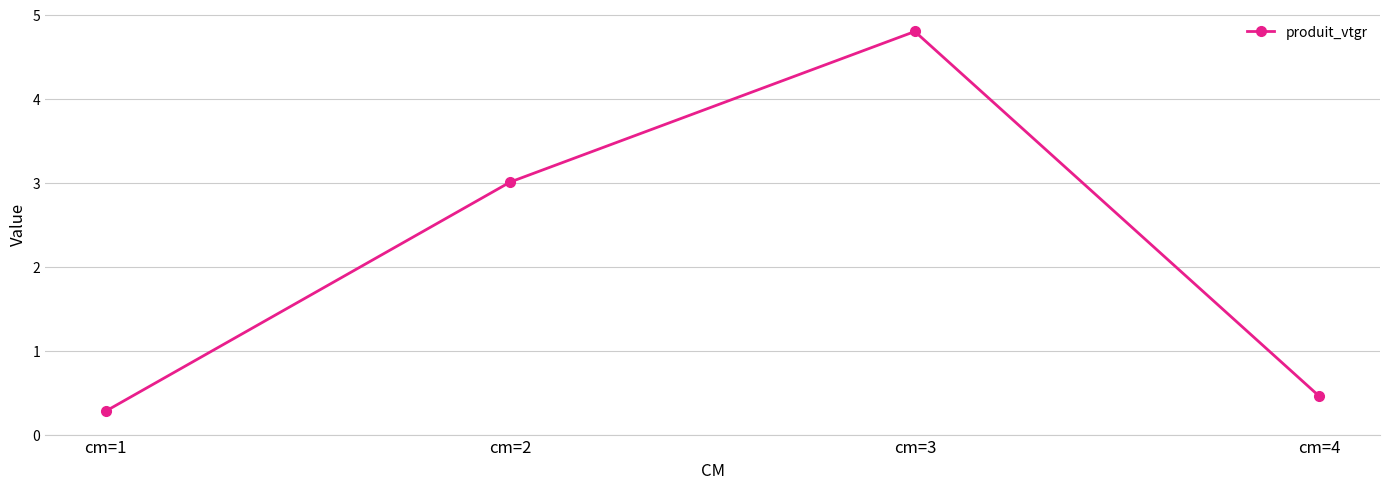

What is the change in value from cm=2 to cm=4?

-2.6